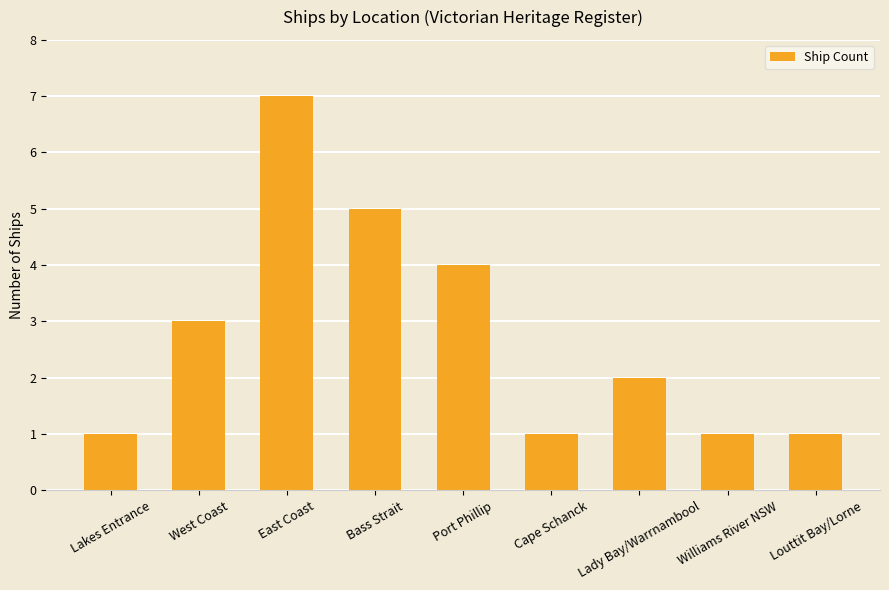

What is the ratio of the value at Lakes Entrance to the value at Louttit Bay/Lorne?

1.0